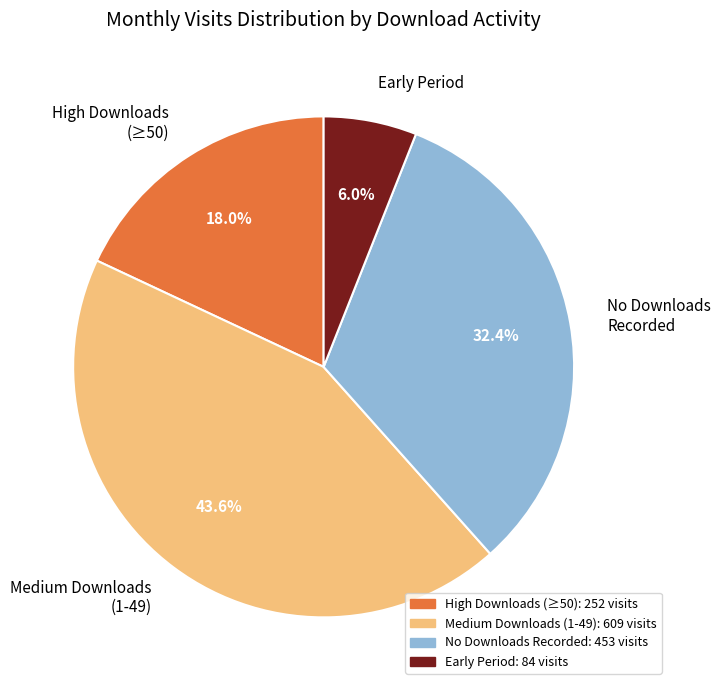

Which category has the smallest portion of the pie?

Early Period